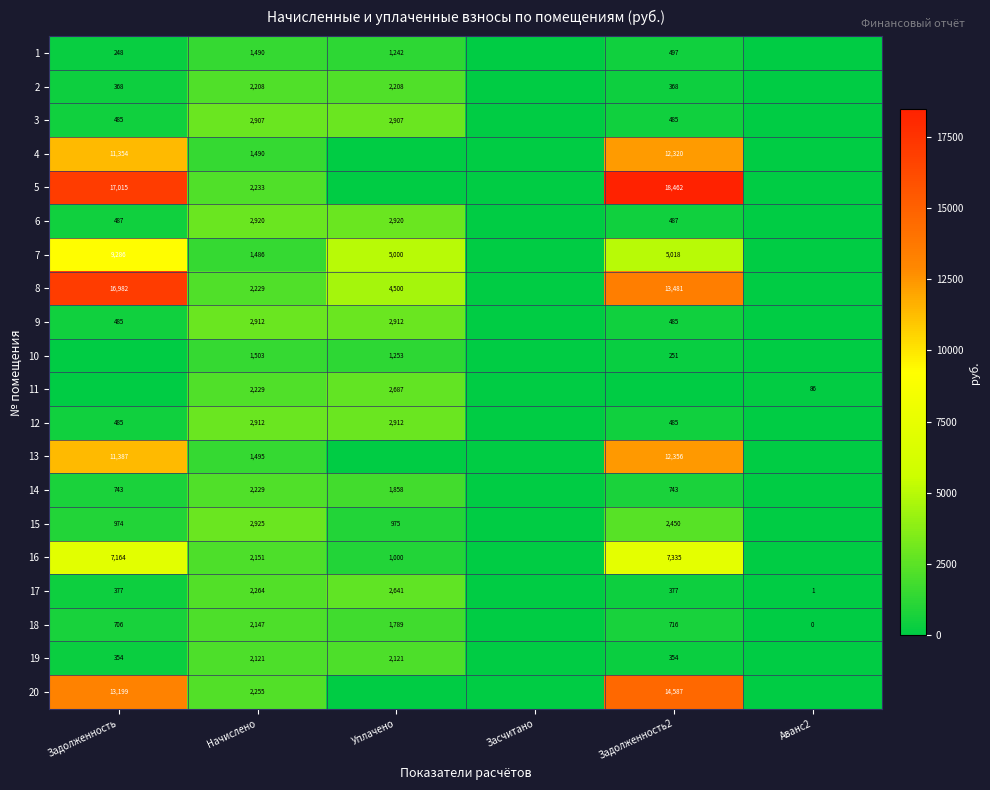

What is the spread (max minus min) of values at Начислено?

1439